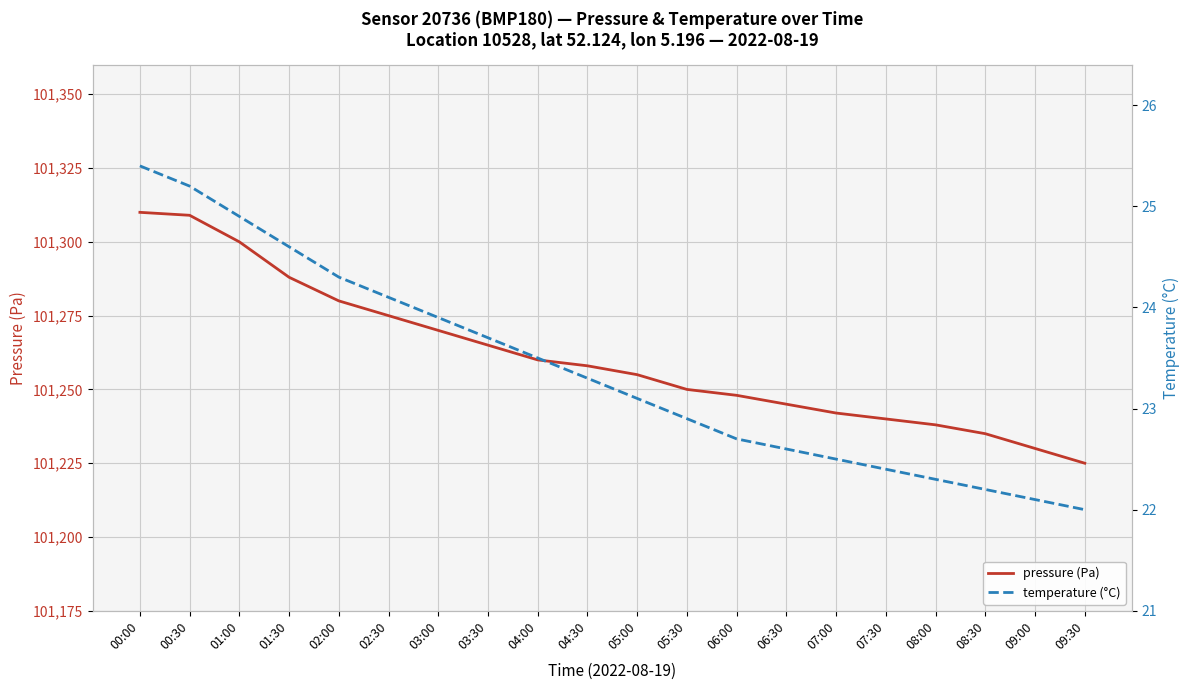

Reading left to right, what are all the values shown in this chart?

pressure (Pa): 00:00=101310.0	00:30=101309.0	01:00=101300.0	01:30=101288.0	02:00=101280.0	02:30=101275.0	03:00=101270.0	03:30=101265.0	04:00=101260.0	04:30=101258.0	05:00=101255.0	05:30=101250.0	06:00=101248.0	06:30=101245.0	07:00=101242.0	07:30=101240.0	08:00=101238.0	08:30=101235.0	09:00=101230.0	09:30=101225.0
temperature (°C): 00:00=25.4	00:30=25.2	01:00=24.9	01:30=24.6	02:00=24.3	02:30=24.1	03:00=23.9	03:30=23.7	04:00=23.5	04:30=23.3	05:00=23.1	05:30=22.9	06:00=22.7	06:30=22.6	07:00=22.5	07:30=22.4	08:00=22.3	08:30=22.2	09:00=22.1	09:30=22.0